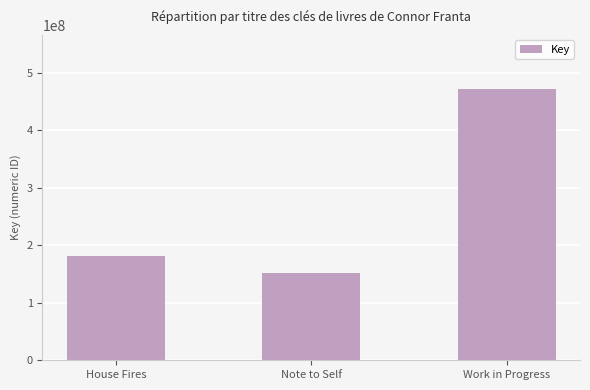

Rank the categories by value from lowest to highest.

Note to Self, House Fires, Work in Progress